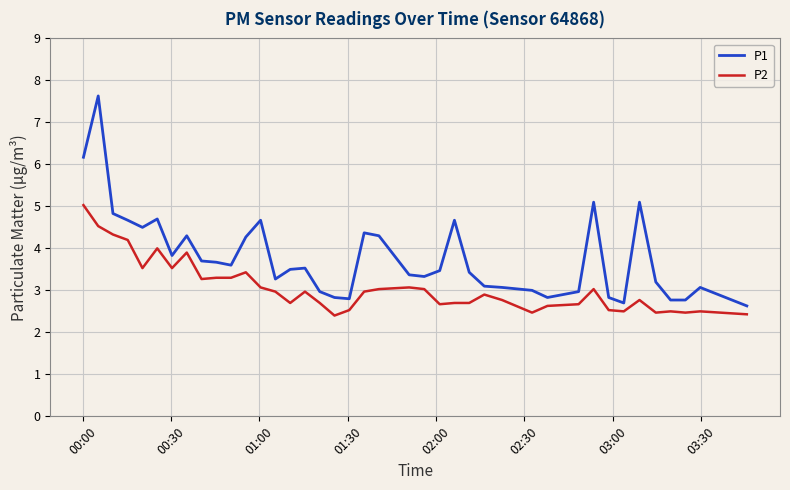

Reading right to left, list all the values displayed in this chart.

P1: 2.6	3.1	2.8	2.8	3.2	5.1	2.7	2.8	5.1	3.0	2.8	3.0	3.1	3.1	3.4	4.7	3.5	3.3	3.4	4.3	4.4	2.8	2.8	3.0	3.5	3.5	3.3	4.7	4.3	3.6	3.7	3.7	4.3	3.8	4.7	4.5	4.7	4.8	7.6	6.2
P2: 2.4	2.5	2.5	2.5	2.5	2.8	2.5	2.5	3.0	2.7	2.6	2.5	2.8	2.9	2.7	2.7	2.7	3.0	3.1	3.0	3.0	2.5	2.4	2.7	3.0	2.7	3.0	3.1	3.4	3.3	3.3	3.3	3.9	3.5	4.0	3.5	4.2	4.3	4.5	5.0